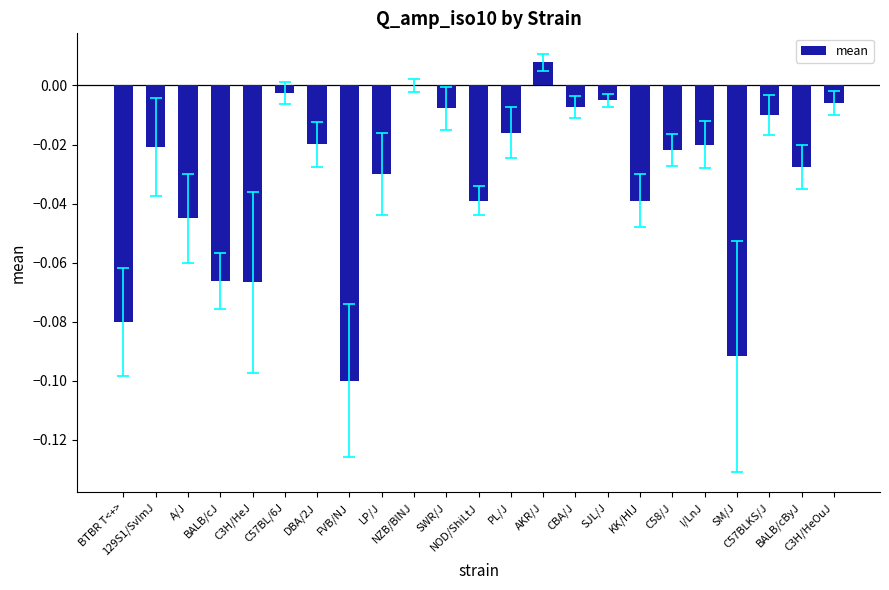

How many data points does each series have?

23